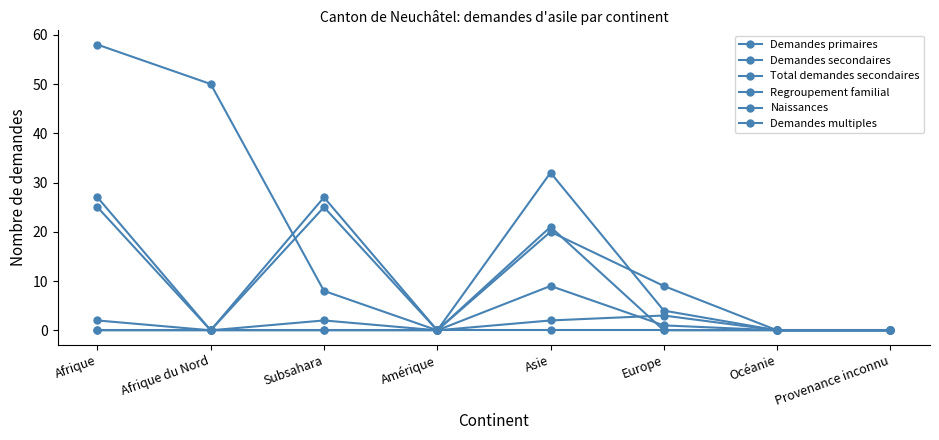

Does the chart have visible grid lines?

No